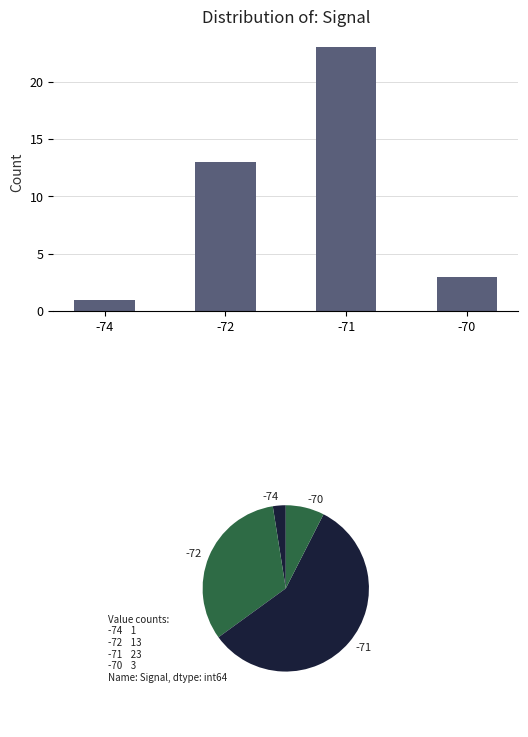

Reading left to right, extract all data points from this chart.

1	13	23	3